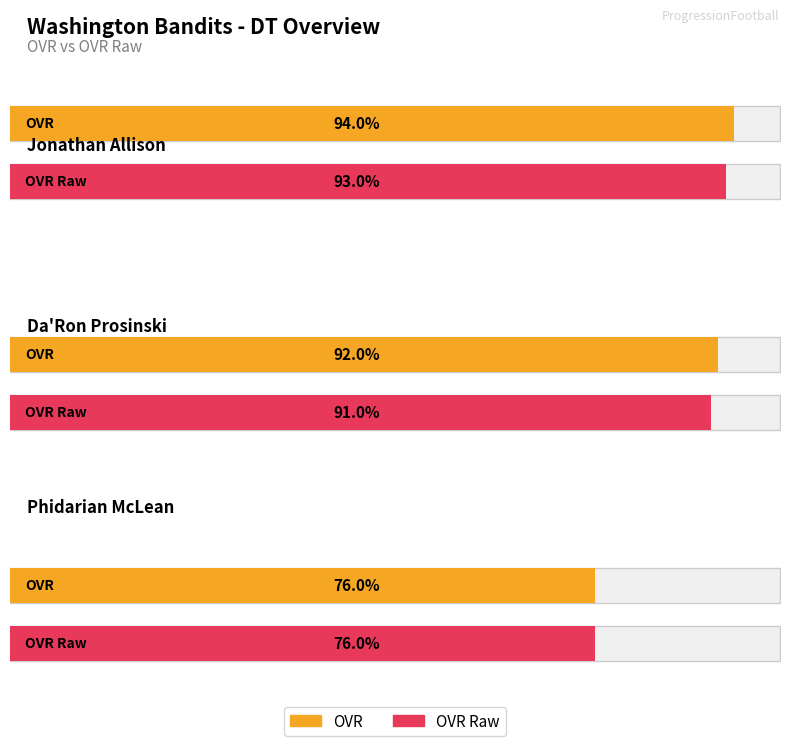

Reading left to right, what are all the values shown in this chart?

ovr: 94	92	76
ovr_raw: 93	91	76